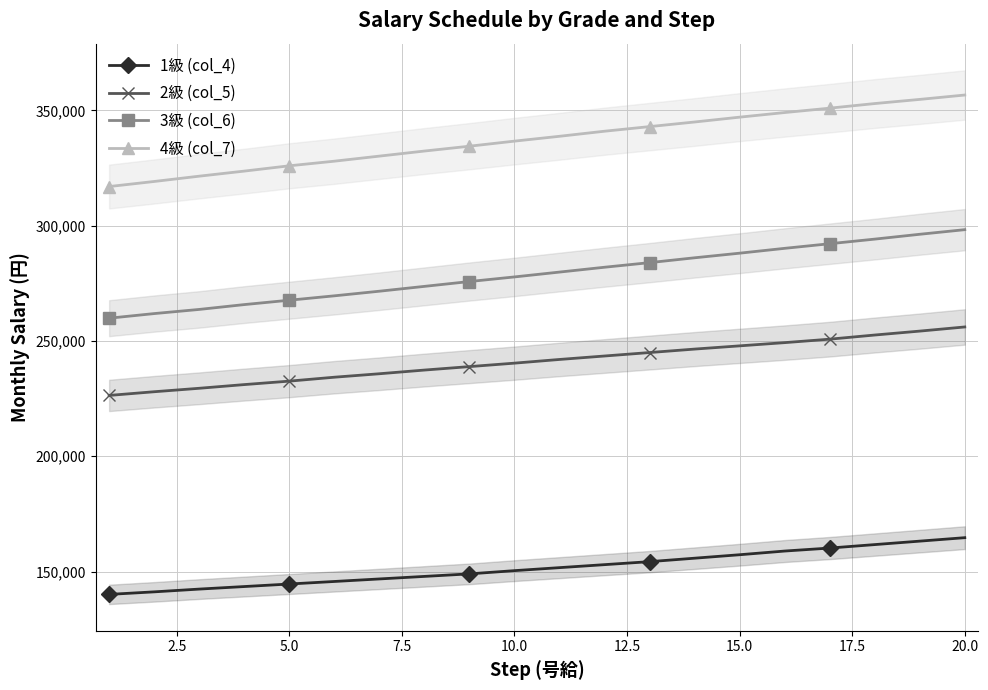

True or false: 4級 (col_7) and 2級 (col_5) intersect in this chart.

False